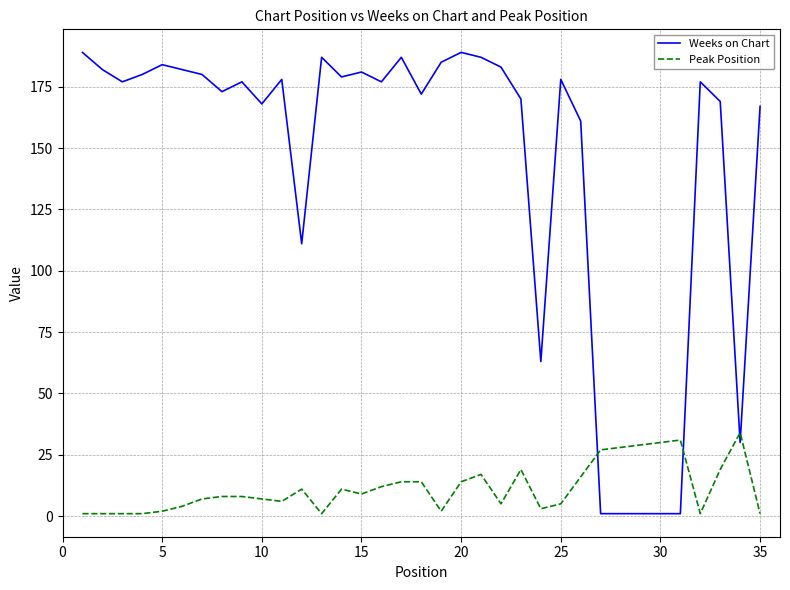

What is the greatest value displayed?

189